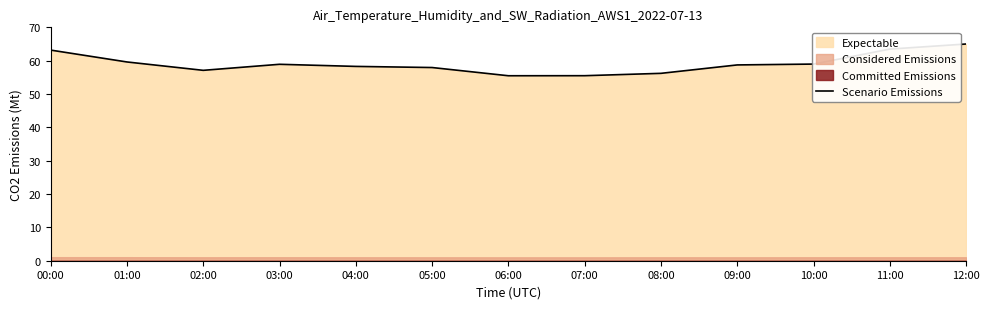

How many points are lower than both their immediate neighbors (excluding endpoints)?

2